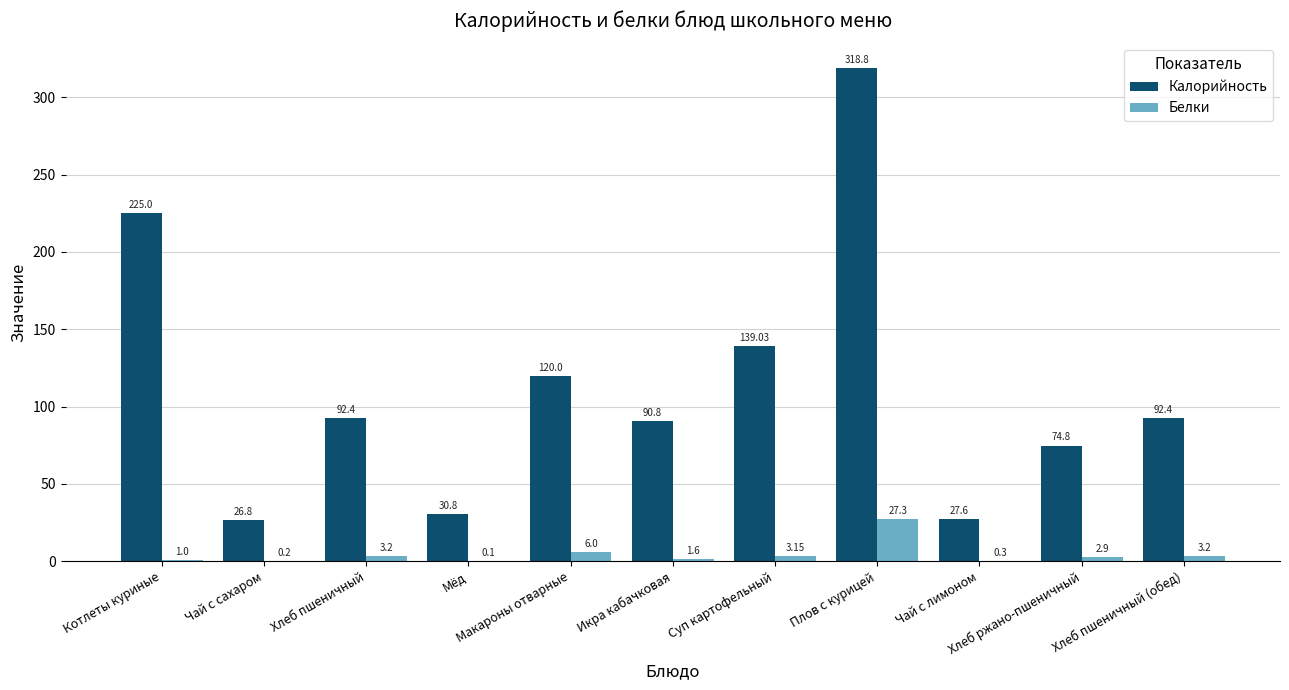

What is the sum of all Калорийность values?

1238.4